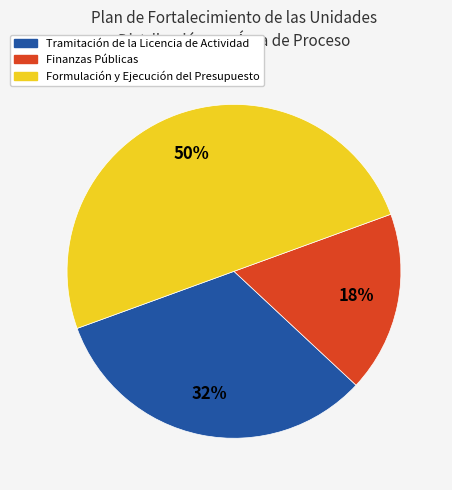

The Finanzas Públicas slice represents 3% of the pie. True or false?

False